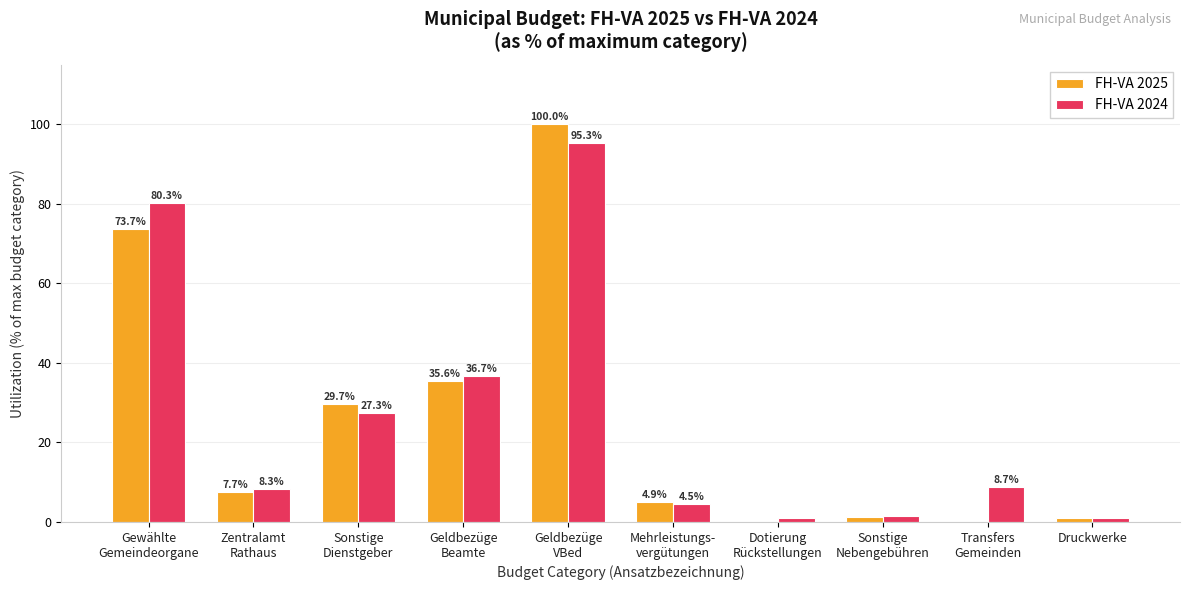

What is the highest value of the FH-VA 2025 series?

100.0